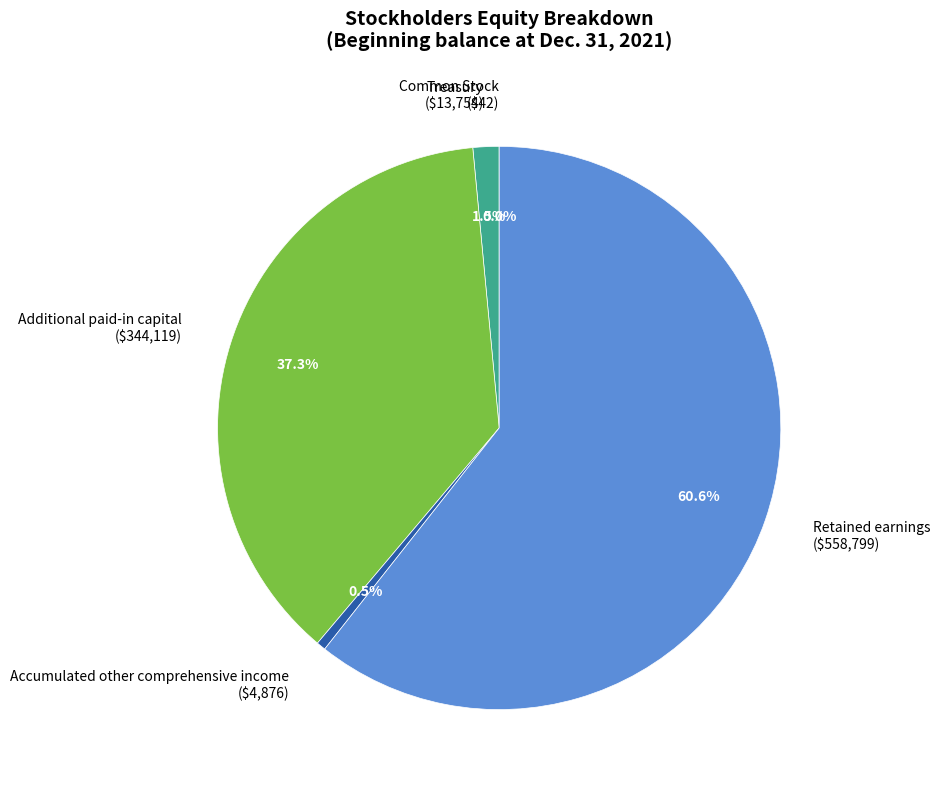

Does any single category account for the majority?

Yes